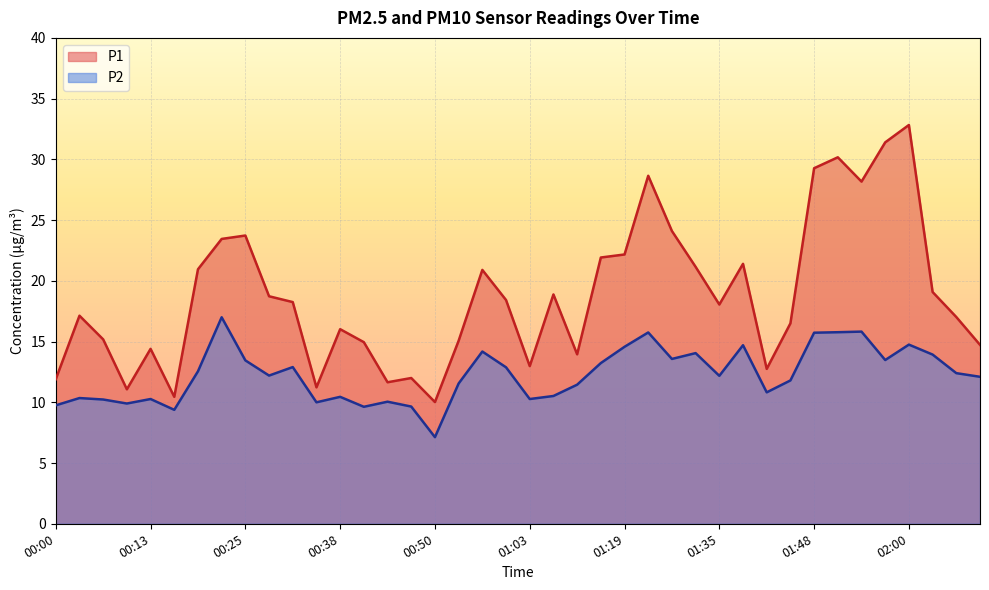

True or false: P1 has a value of 23.7 at 00:25.

True